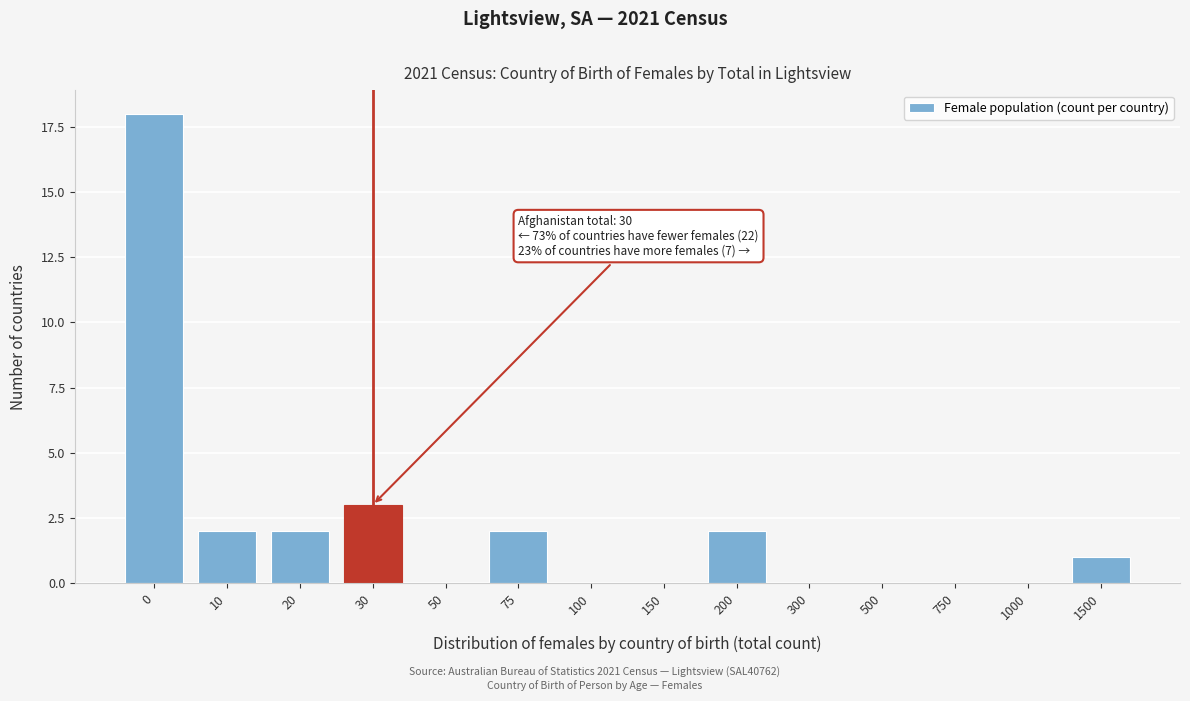

Reading left to right, what are all the values shown in this chart?

0=18	10=2	20=2	30=3	50=0	75=2	100=0	150=0	200=2	300=0	500=0	750=0	1000=0	1500=1